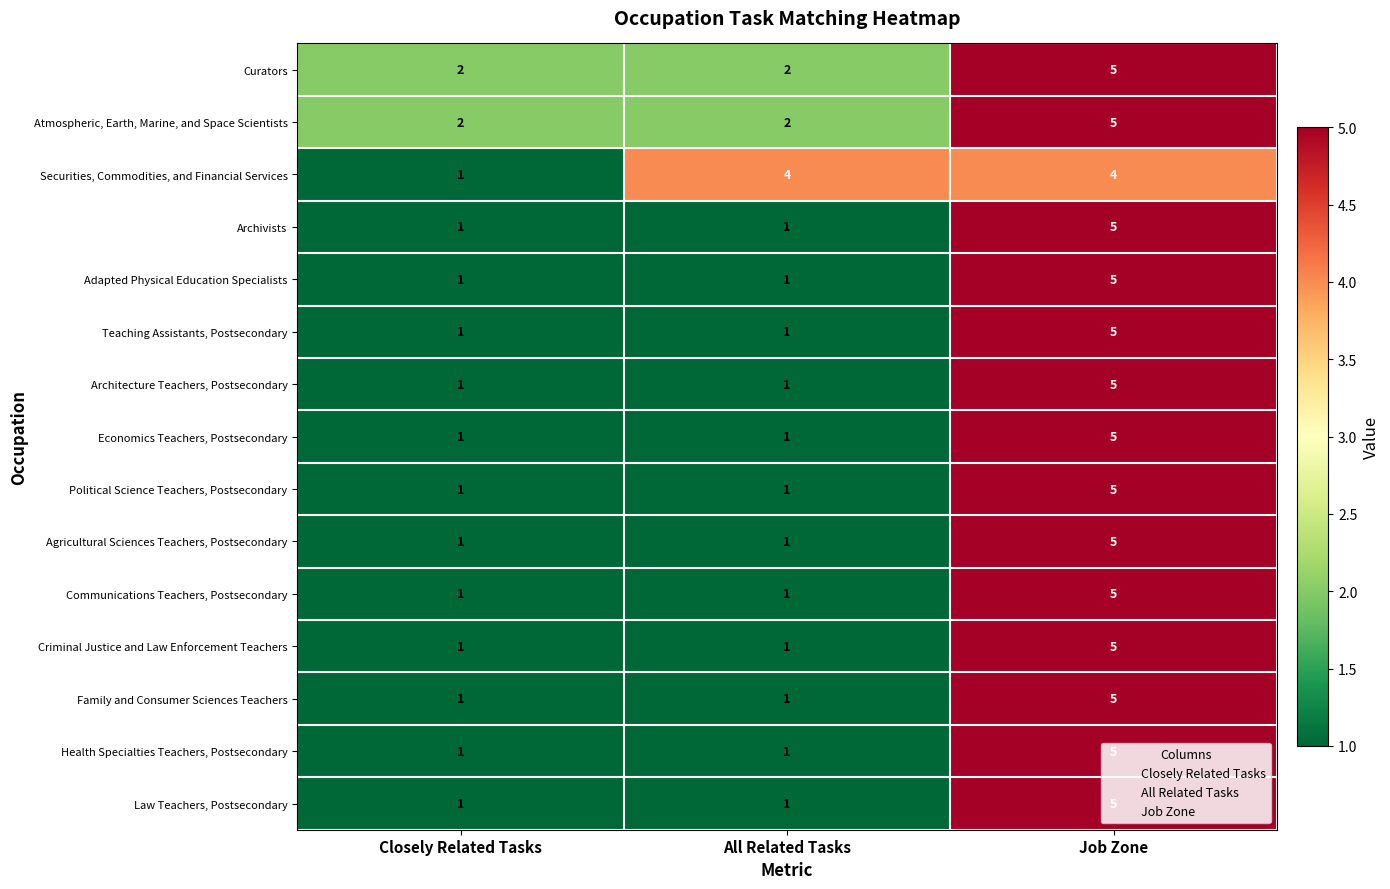

What is the maximum value shown in the chart?

5